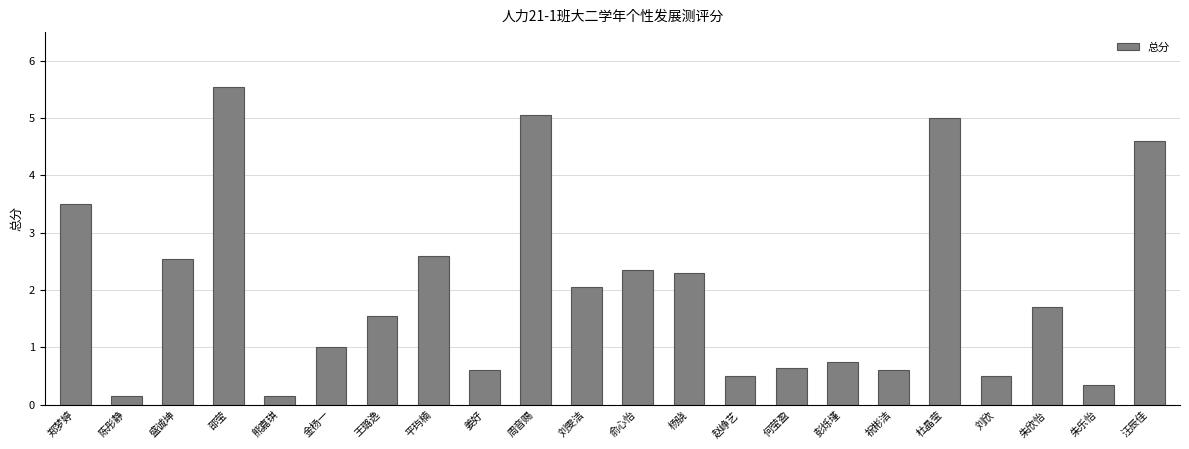

What position from the right is 邵莹?

19